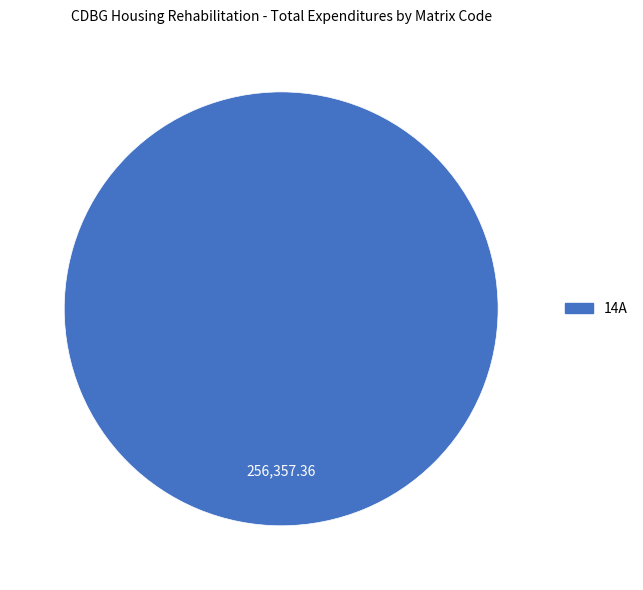

Is there any slice that represents more than half of the pie?

Yes